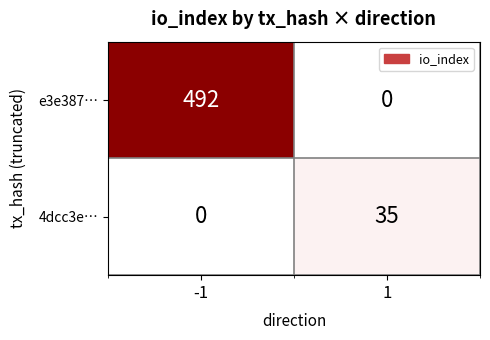

What is the approximate value of e3e387… at -1, to the nearest 5?

490